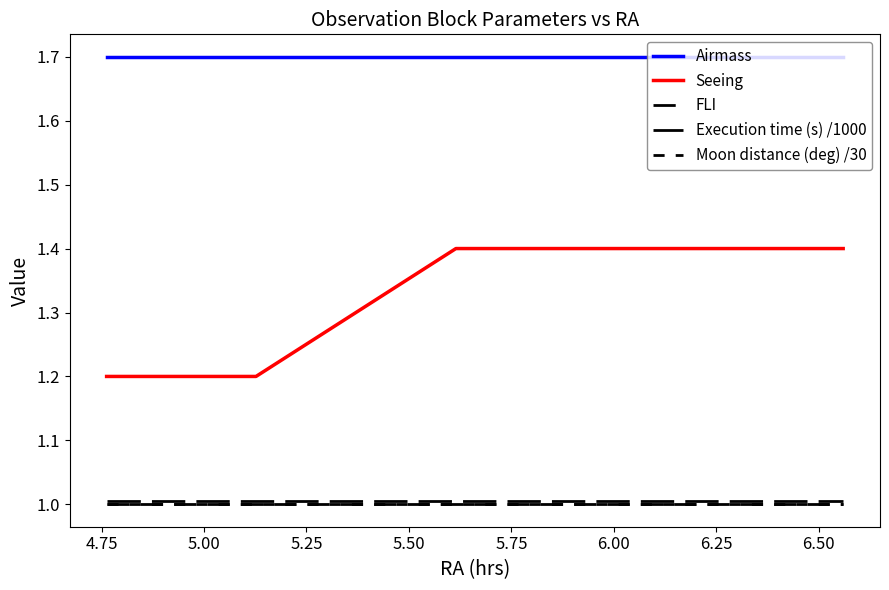

Reading left to right, extract all data points from this chart.

Airmass: 1.7	1.7	1.7	1.7	1.7	1.7	1.7	1.7	1.7	1.7	1.7	1.7	1.7	1.7	1.7	1.7	1.7	1.7	1.7	1.7
Seeing: 1.2	1.2	1.2	1.2	1.2	1.2	1.4	1.4	1.4	1.4	1.4	1.4	1.4	1.4	1.4	1.4	1.4	1.4	1.4	1.4
FLI: 1.0	1.0	1.0	1.0	1.0	1.0	1.0	1.0	1.0	1.0	1.0	1.0	1.0	1.0	1.0	1.0	1.0	1.0	1.0	1.0
Execution time (s) /1000: 1.0	1.0	1.0	1.0	1.0	1.0	1.0	1.0	1.0	1.0	1.0	1.0	1.0	1.0	1.0	1.0	1.0	1.0	1.0	1.0
Moon distance (deg) /30: 1.0	1.0	1.0	1.0	1.0	1.0	1.0	1.0	1.0	1.0	1.0	1.0	1.0	1.0	1.0	1.0	1.0	1.0	1.0	1.0